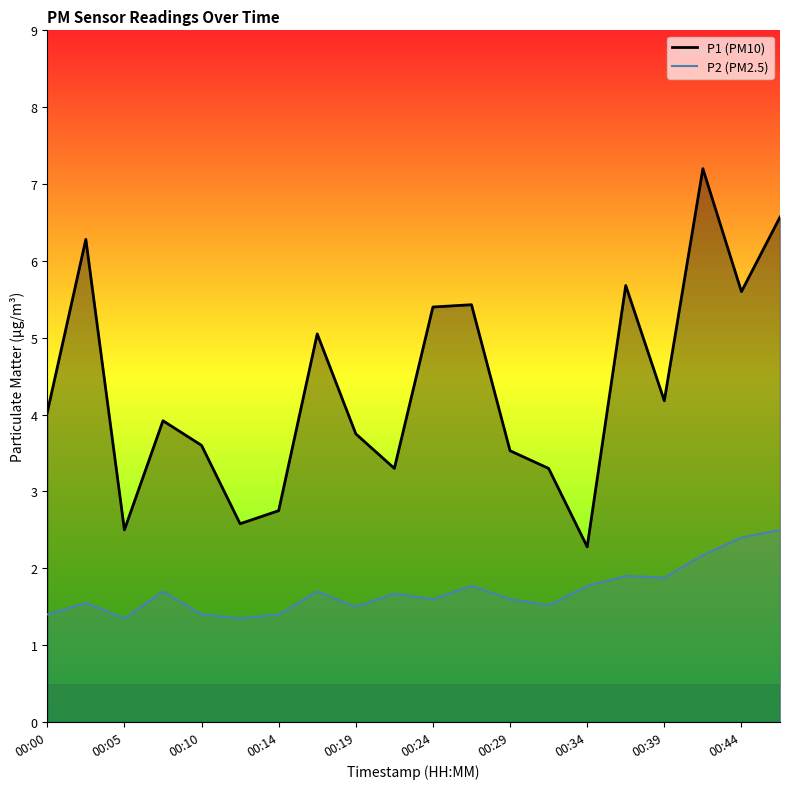

What is the sum of all P2 values?

34.1